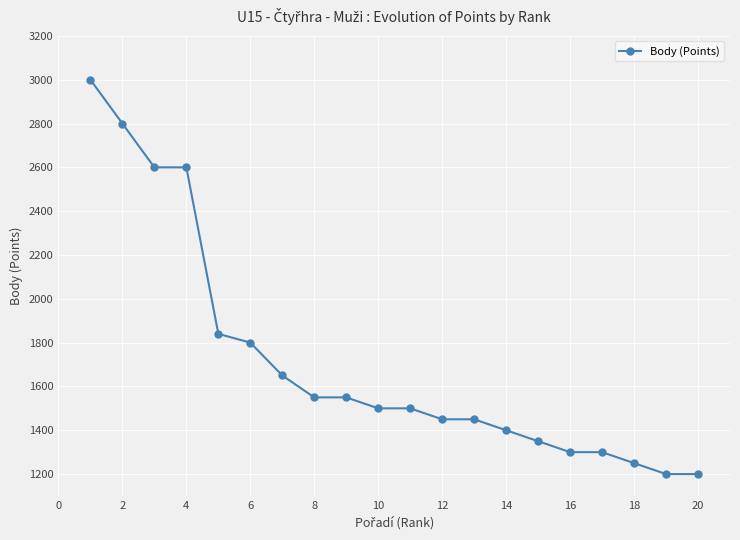

What is the minimum value shown in the chart?

1200